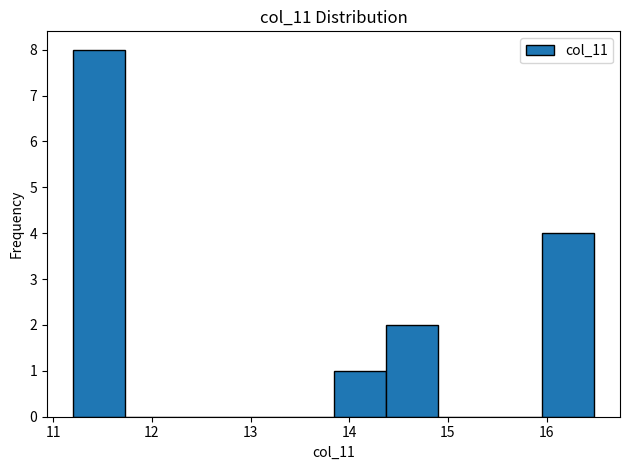

Reading left to right, transcribe this chart: for each bar, give the range it covers on the x-axis and its height. Neither the bar edges nor the heights are printed on the chart, so give them approximately, as read against the axes.

11.2 to 11.7: 8
11.7 to 12.3: 0
12.3 to 12.8: 0
12.8 to 13.3: 0
13.3 to 13.8: 0
13.8 to 14.4: 1
14.4 to 14.9: 2
14.9 to 15.4: 0
15.4 to 16.0: 0
16.0 to 16.5: 4